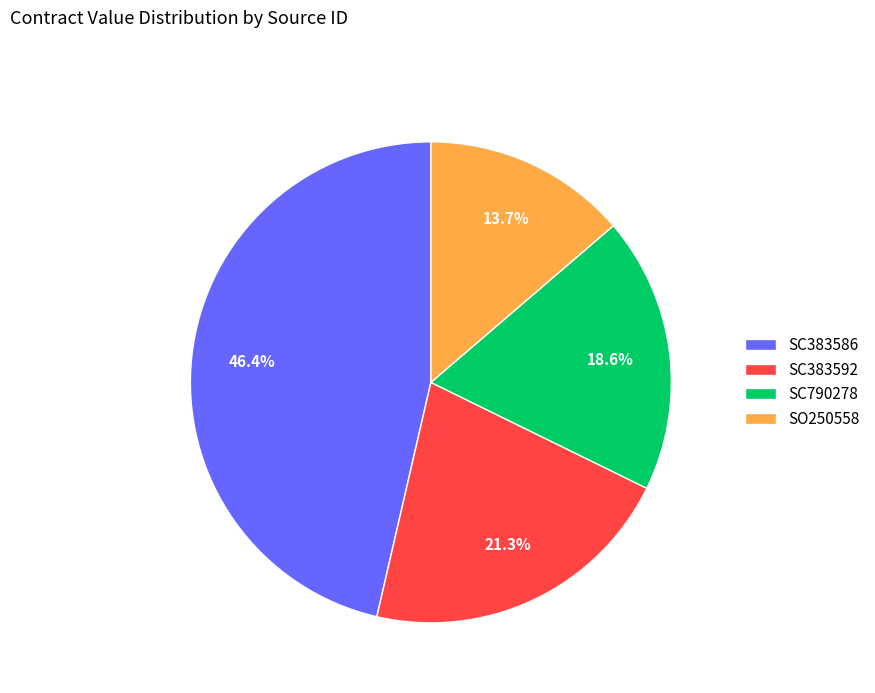

Is there a majority slice in this chart?

No